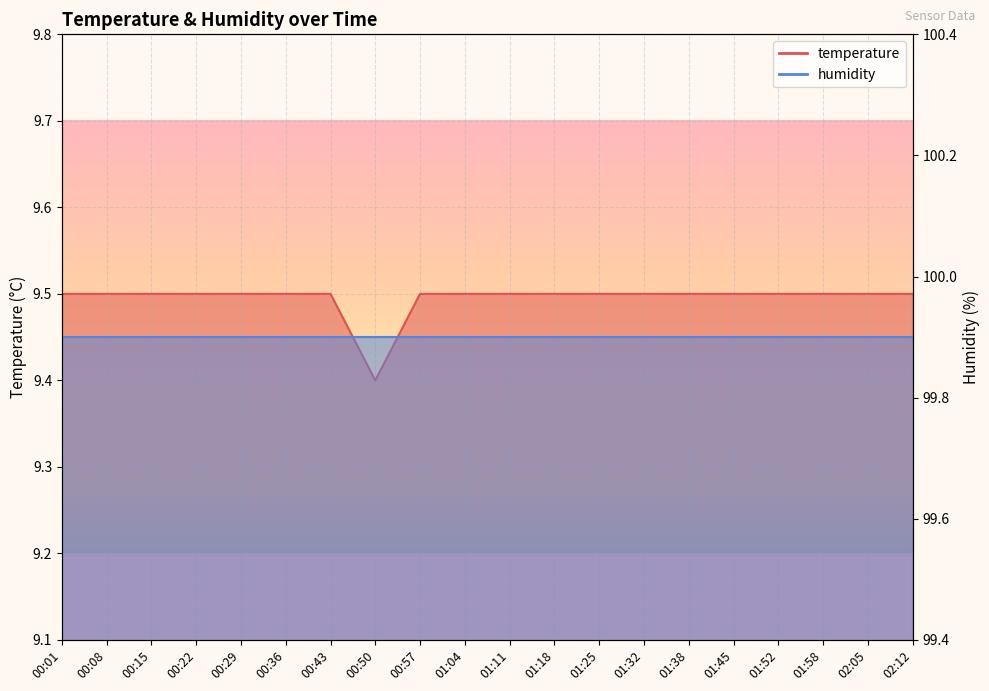

What is the minimum value shown in the chart?

9.4